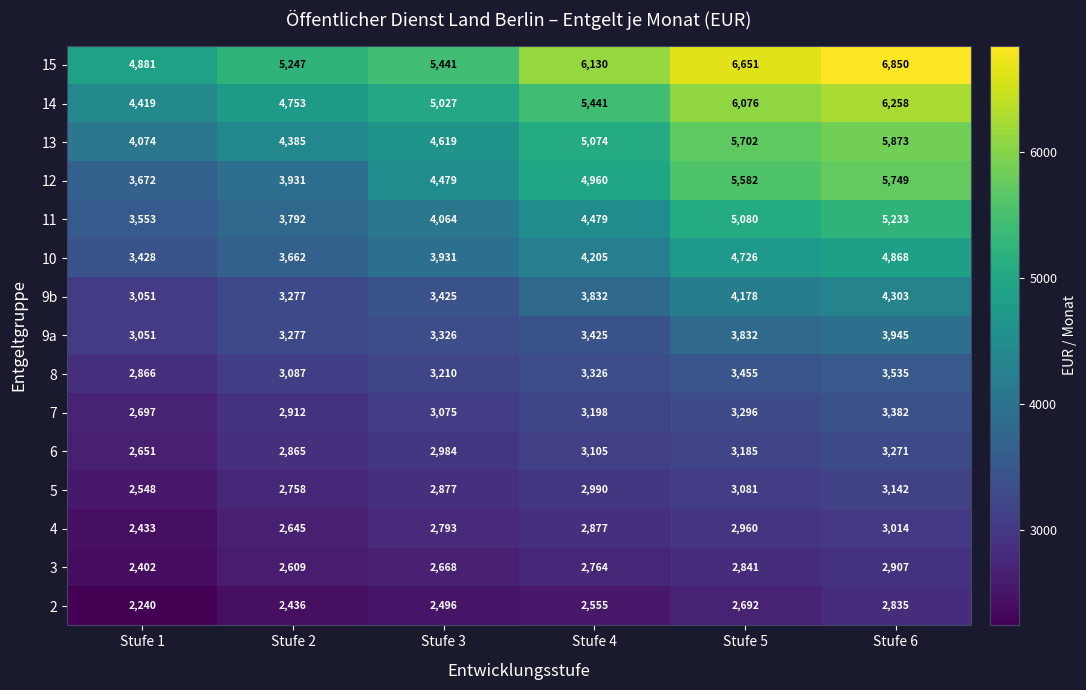

Between Stufe 1 and Stufe 5, which series saw the biggest shift?

12